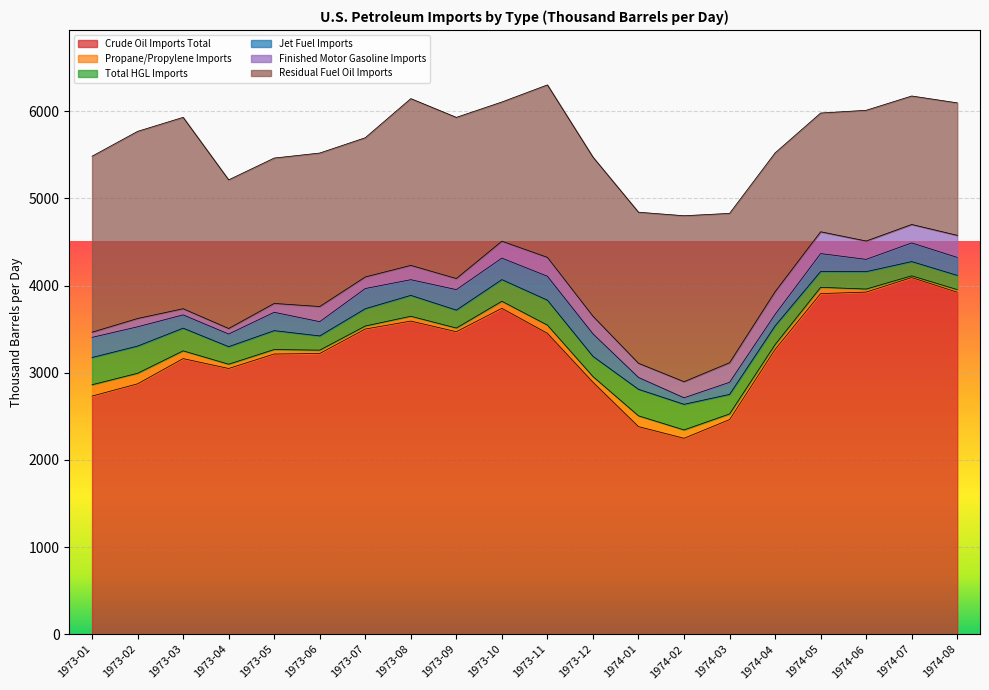

What is the difference between the highest and lowest values at 1973-10?

3658.0